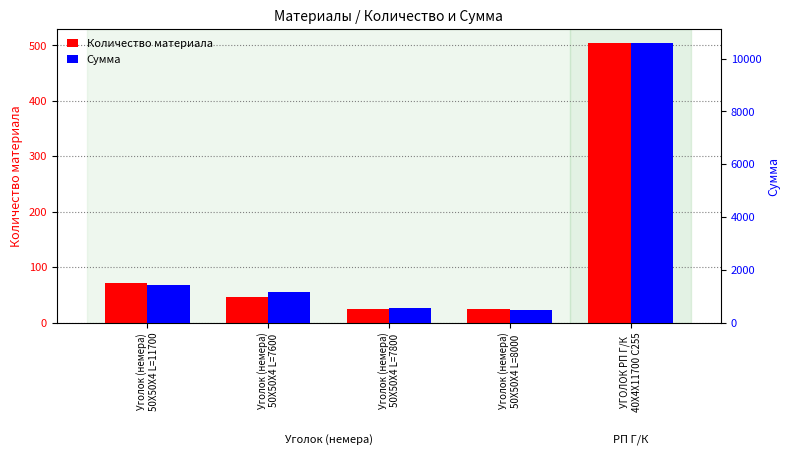

At which category is the sum across all series the highest?

УГОЛОК РП Г/К
40Х4Х11700 С255